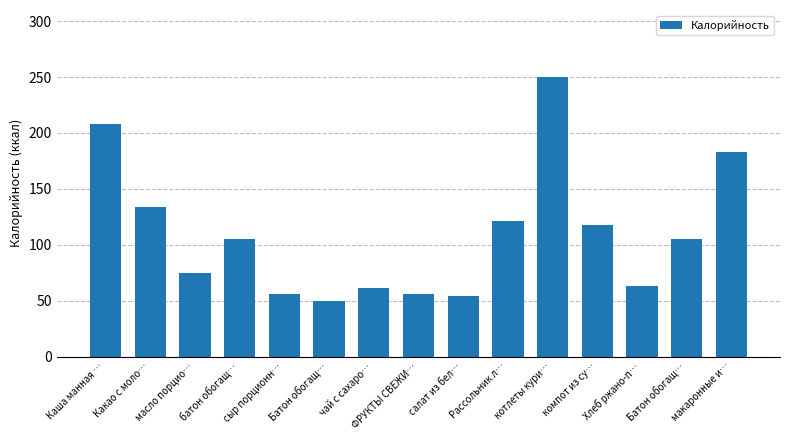

Is it true that the value at макаронные и… is 183?

True